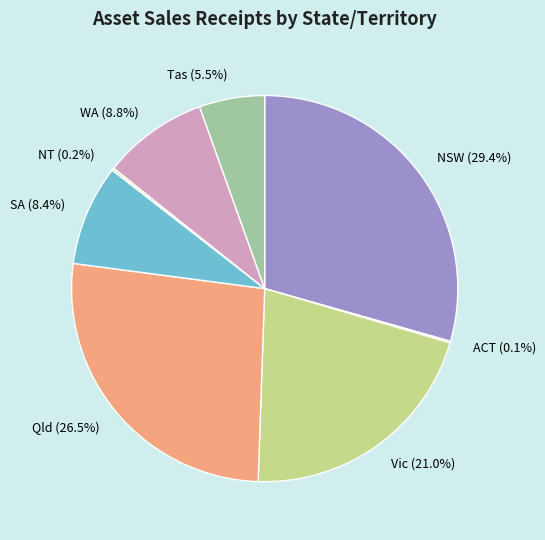

Which category has the biggest portion of the pie?

NSW